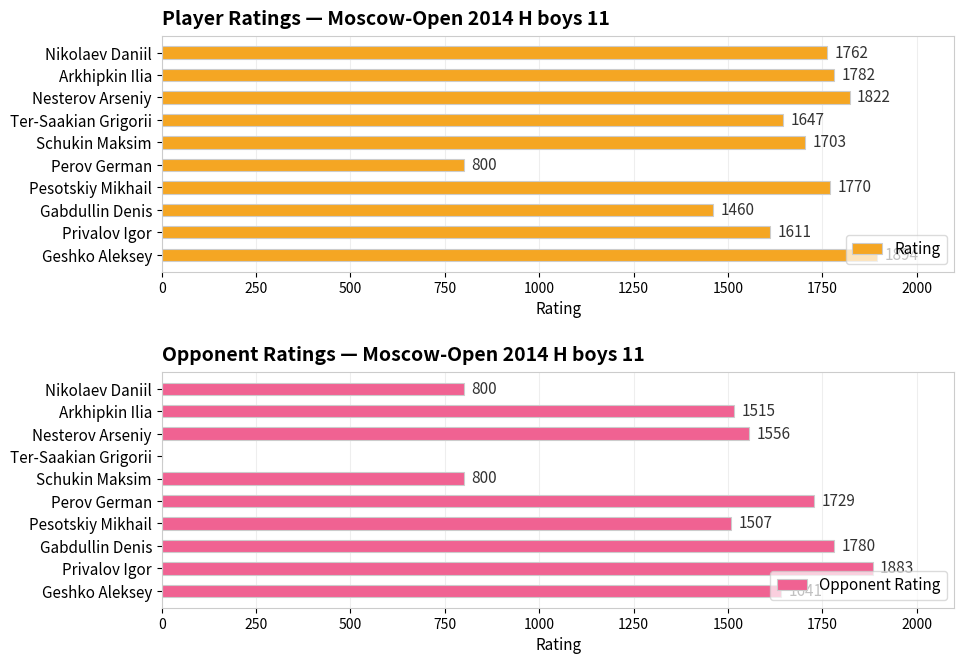

Which series has the largest range (max minus min)?

Opponent Rating